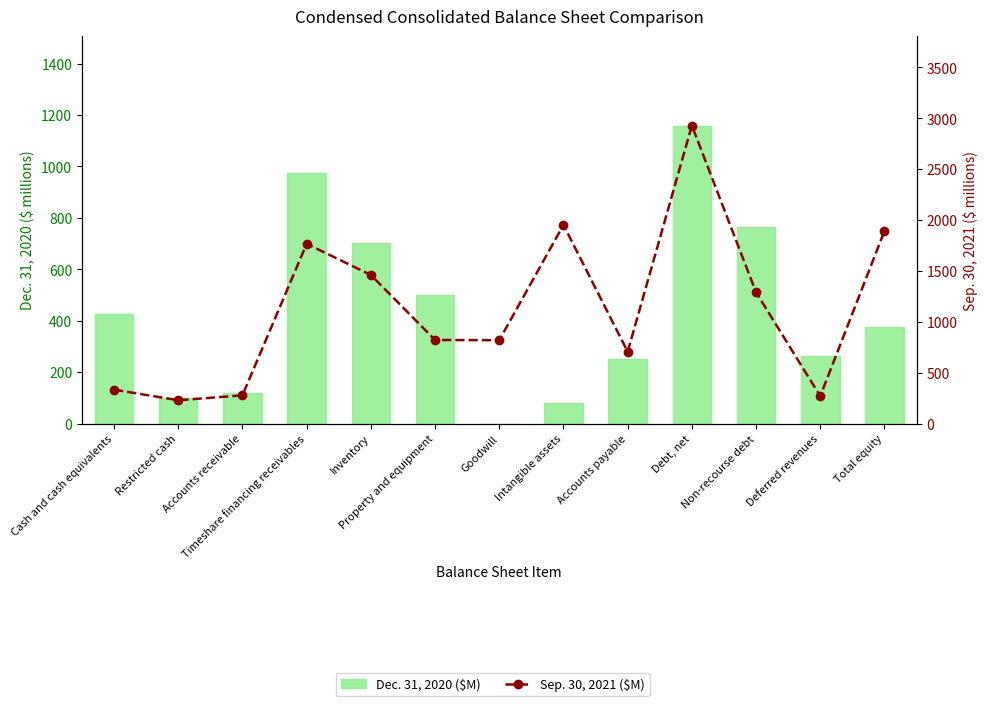

How many data points in Sep. 30, 2021 ($M) are above 822?

6